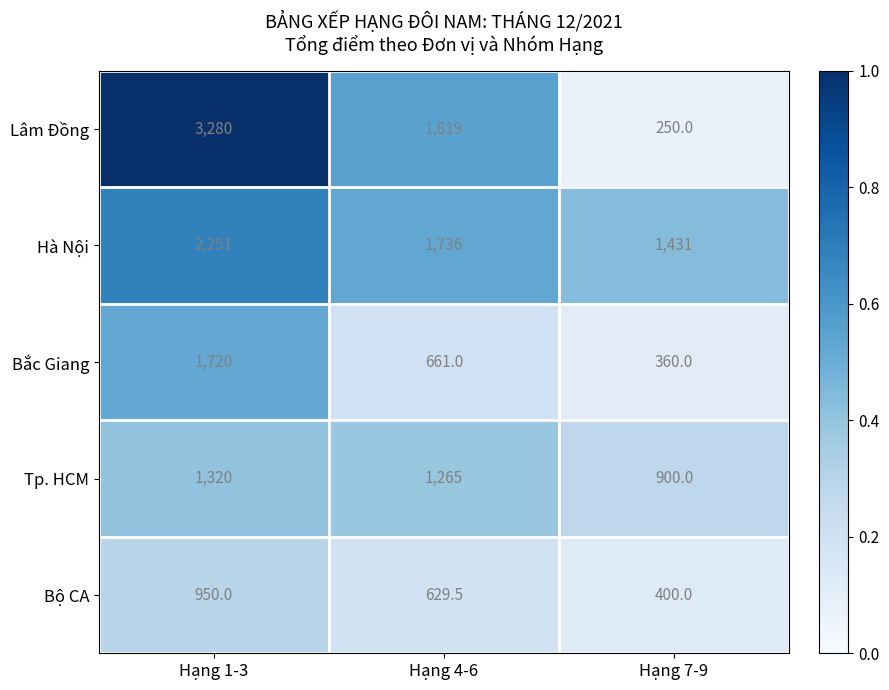

True or false: Tp. HCM has a value of 365.3 at Hạng 4-6.

False